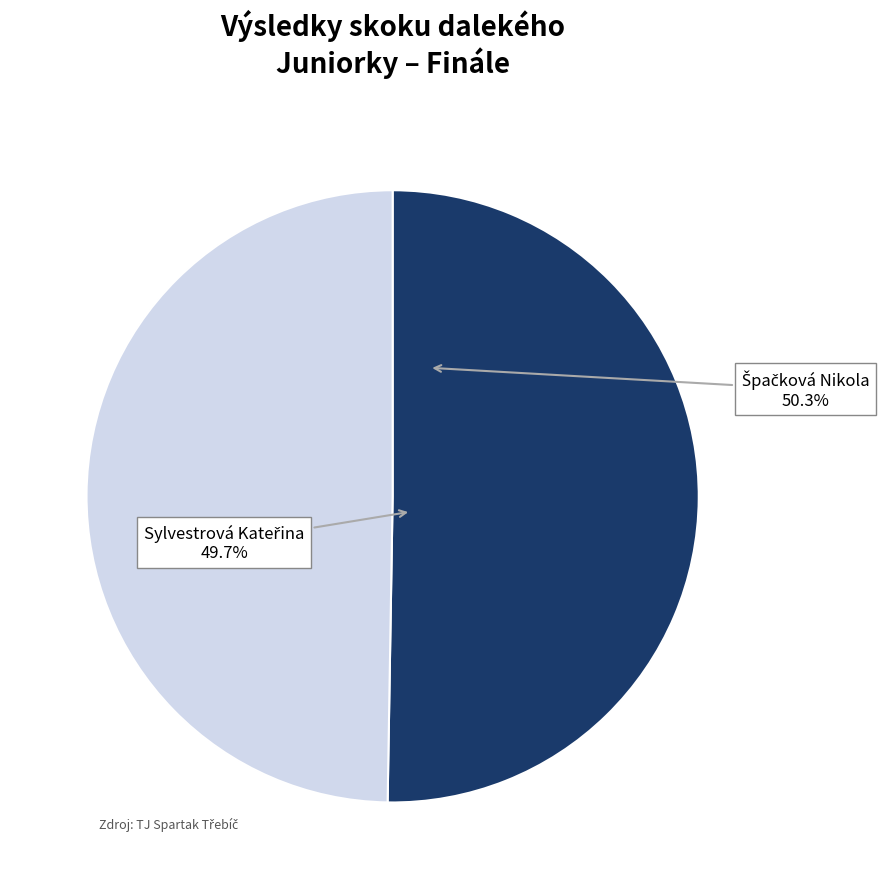

To the nearest percent, what portion does Špačková Nikola represent?

50%